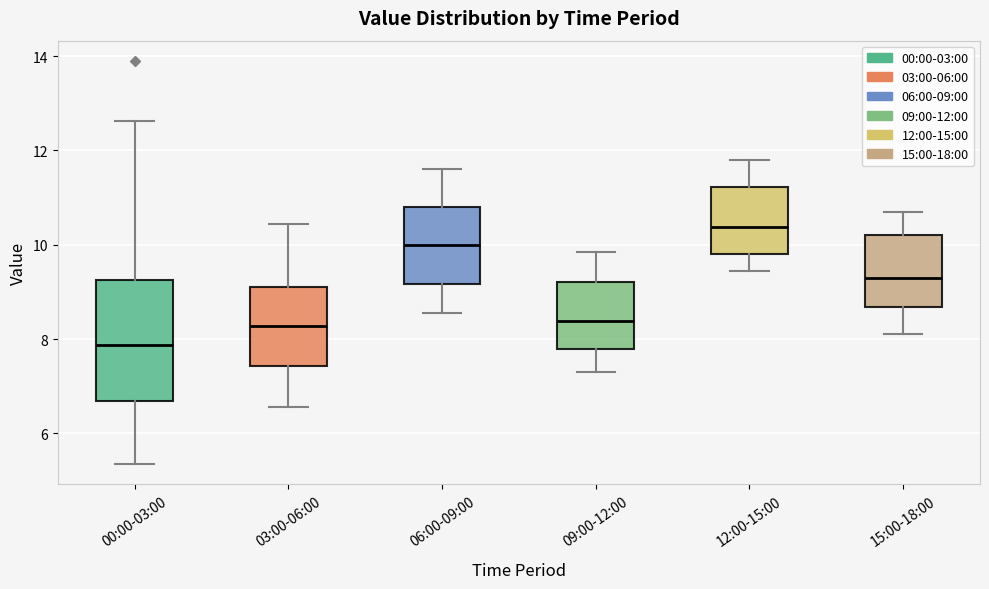

Where does the upper whisker of the box for 03:00-06:00 end on the y-axis? The values are not printed on the chart, so give them approximately, as read against the axis.

10.4